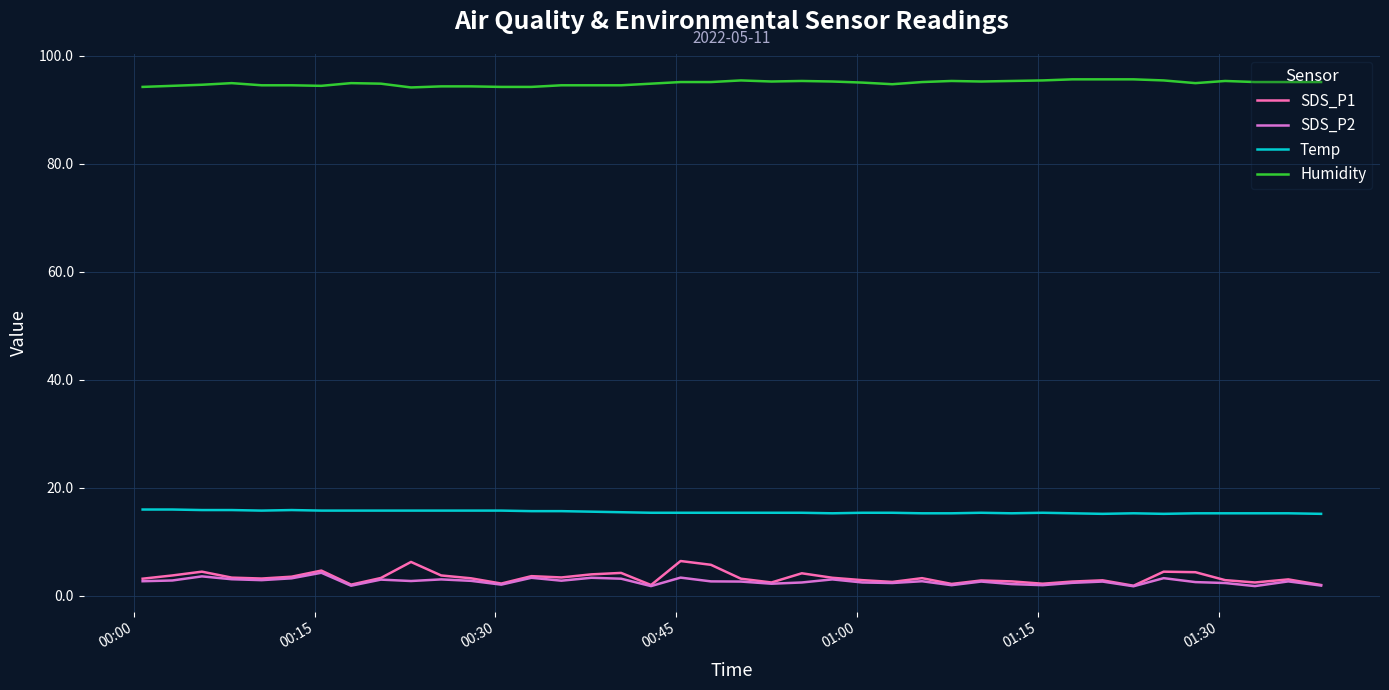

True or false: Temp and SDS_P2 intersect in this chart.

False